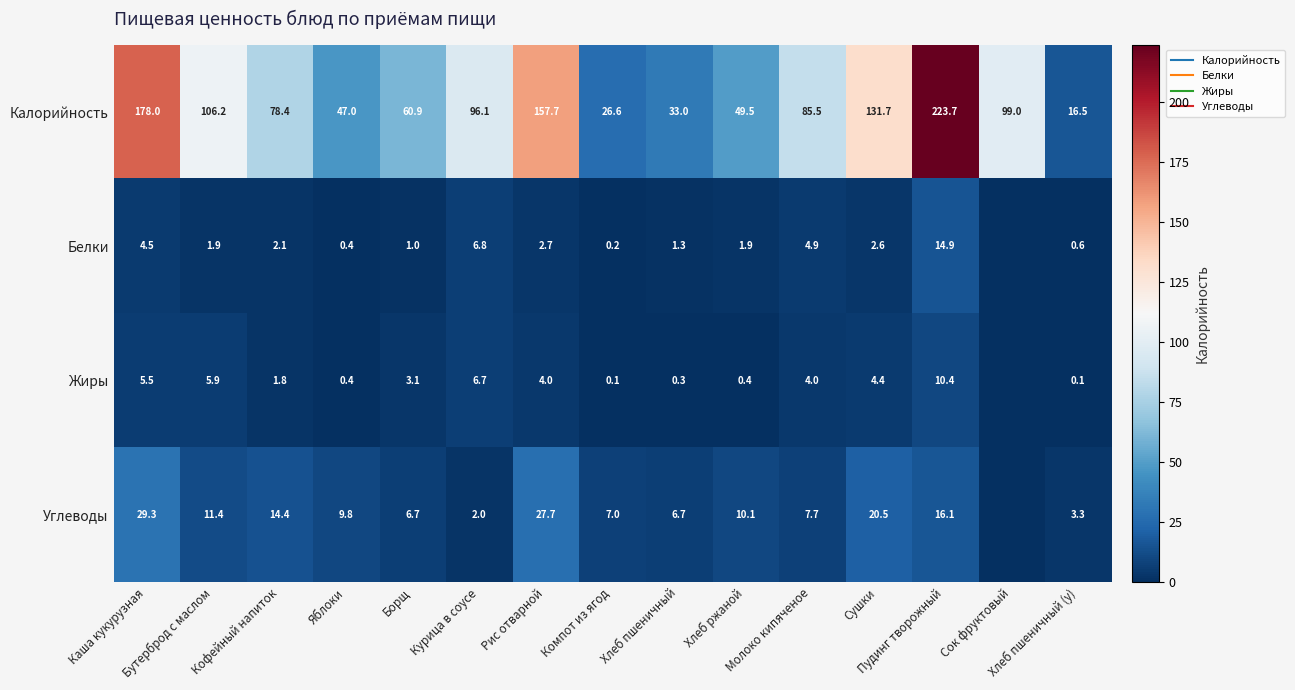

How many values in the Калорийность series are below 85?

7